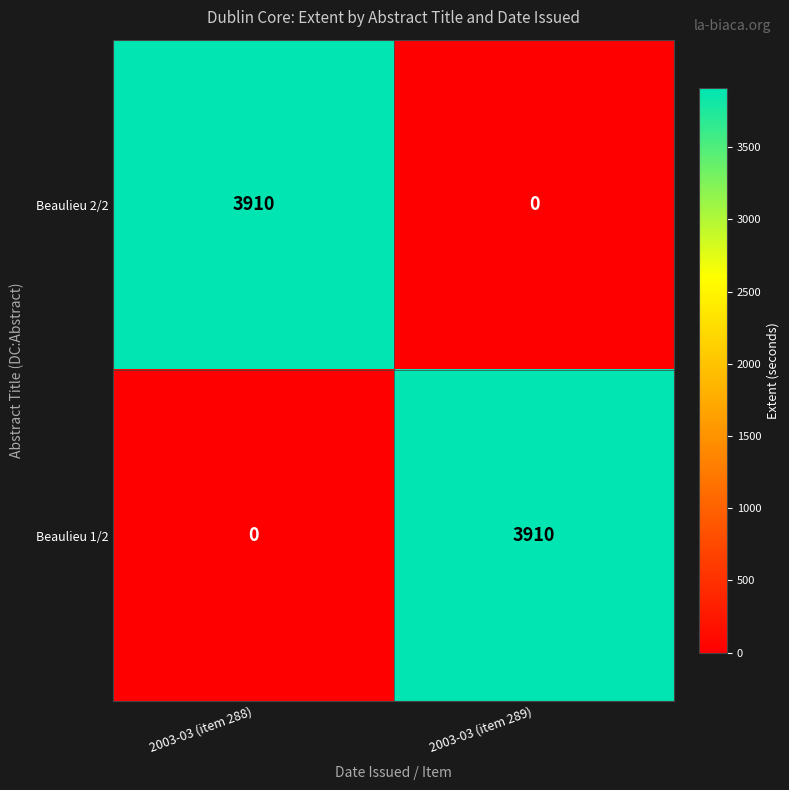

Is it true that Beaulieu 2/2 equals 3910 at 2003-03 (item 288)?

True